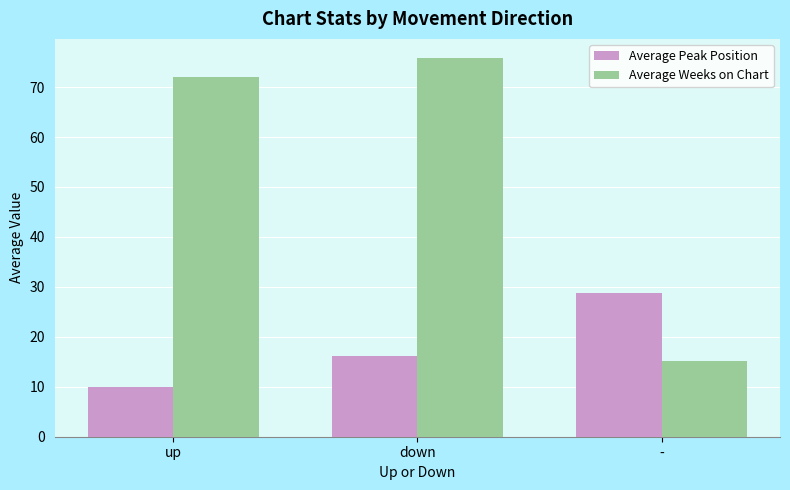

How many values in the Average Peak Position series exceed 16?

2